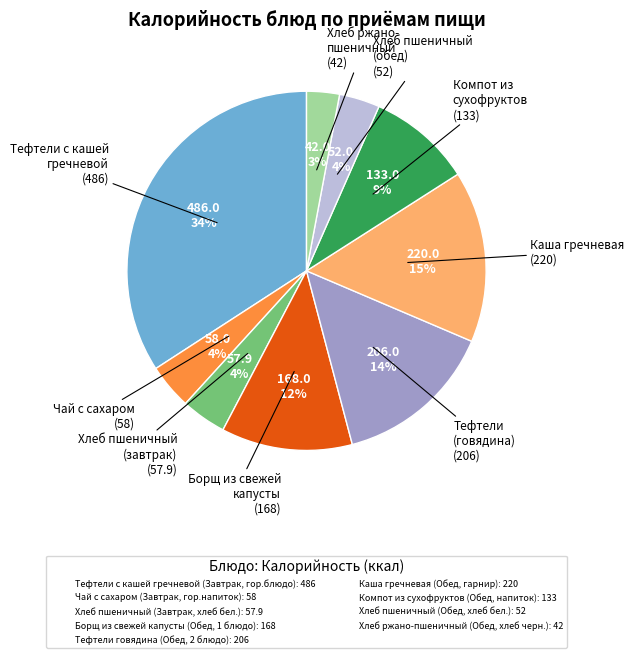

Is there any slice that represents more than half of the pie?

No